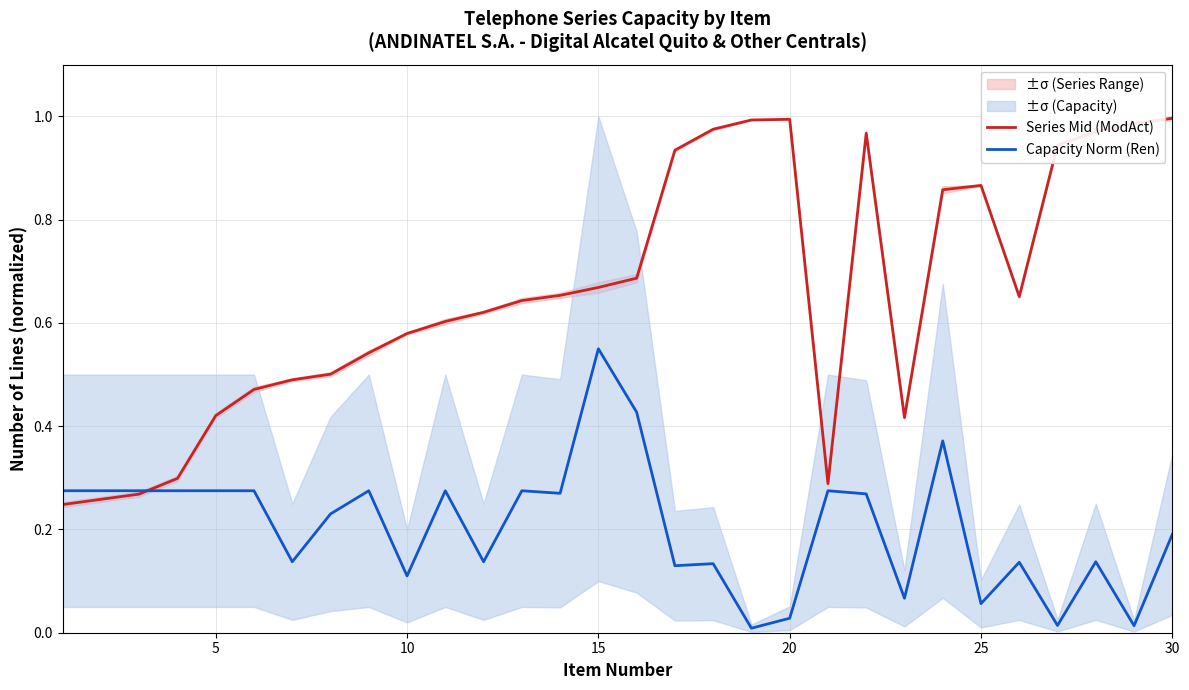

Is it true that Capacity Norm (Ren) equals 0.5 at 5?

False